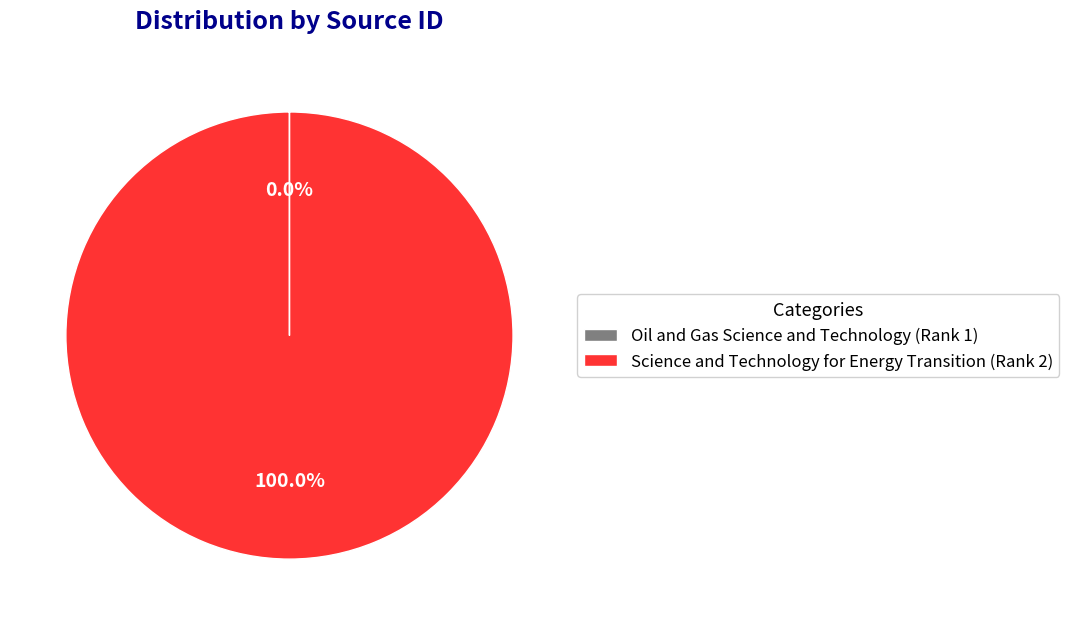

What is the largest slice in the pie chart?

Science and Technology for Energy Transition (Rank 2)